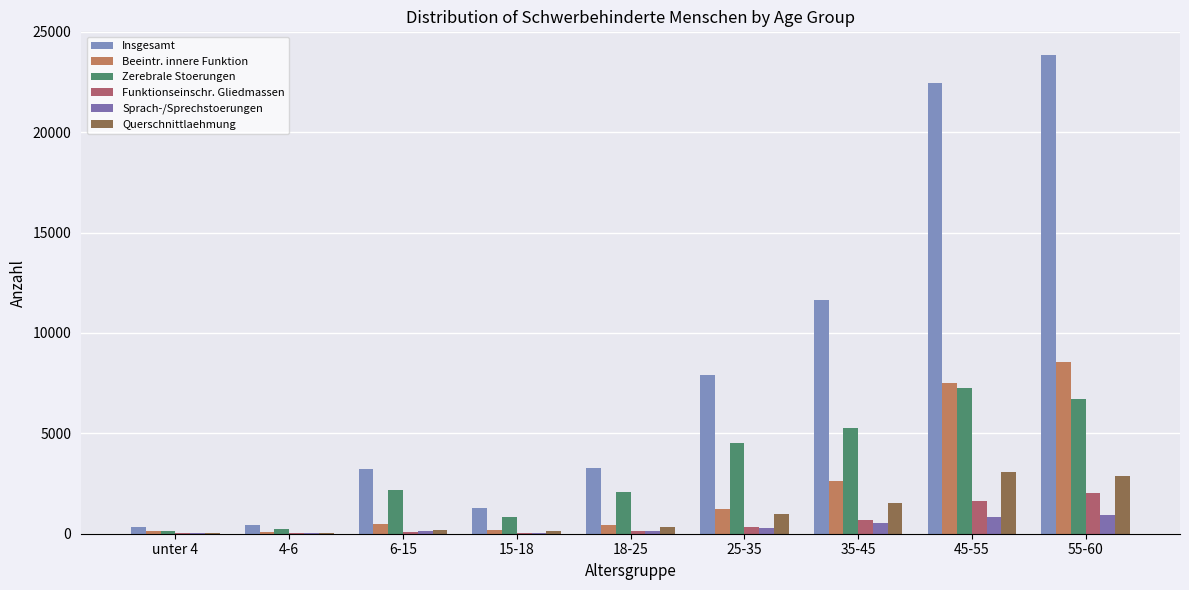

Which label corresponds to the largest value in the chart?

55-60